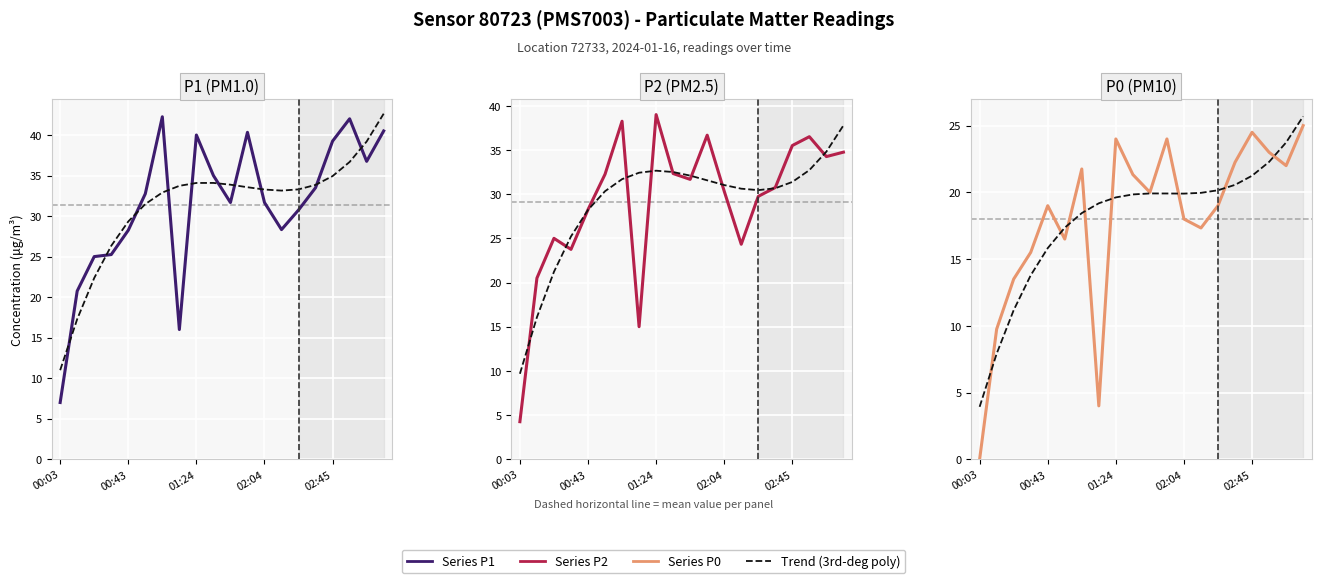

What is the difference between the second highest and minimum values in the P1 trend series?

28.2